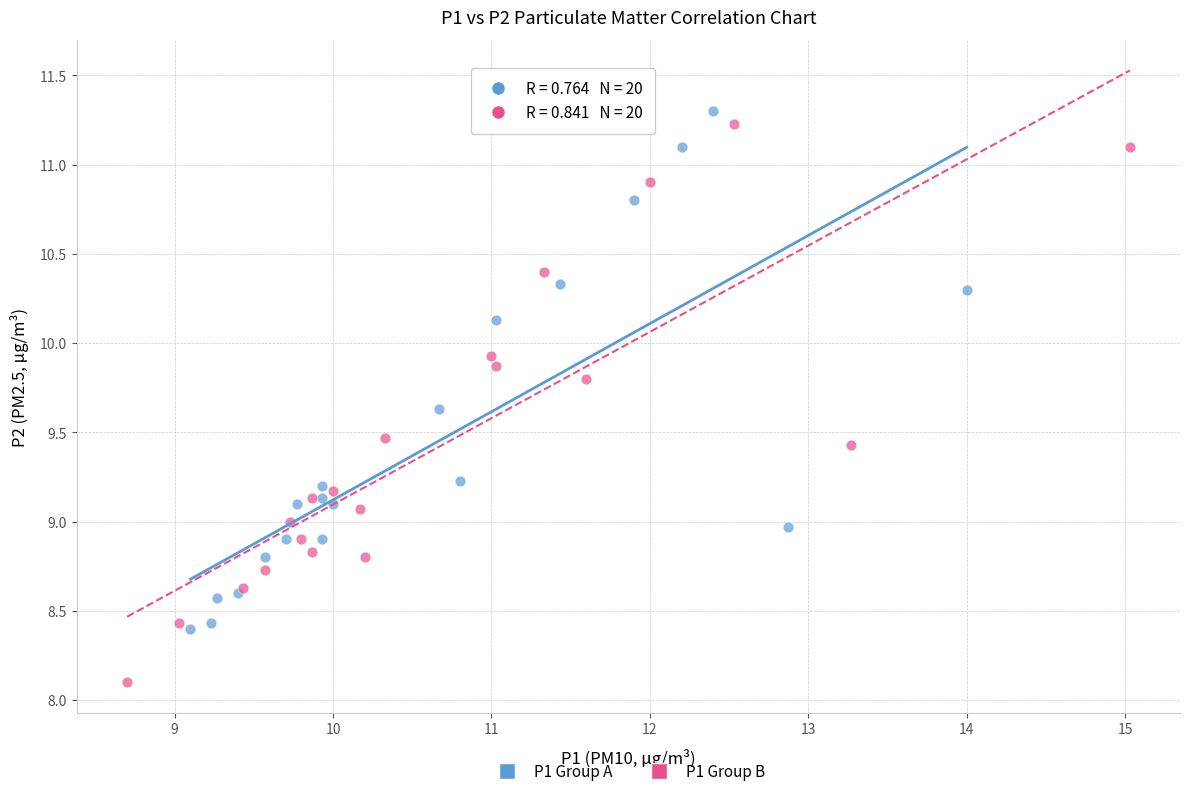

What are all the series names shown in the legend?

P1 Group A, P1 Group B